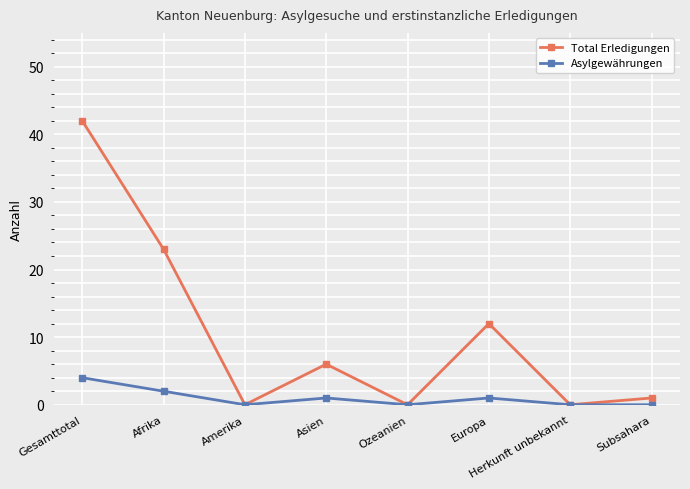

Which series has the largest total across all categories?

Total Erledigungen